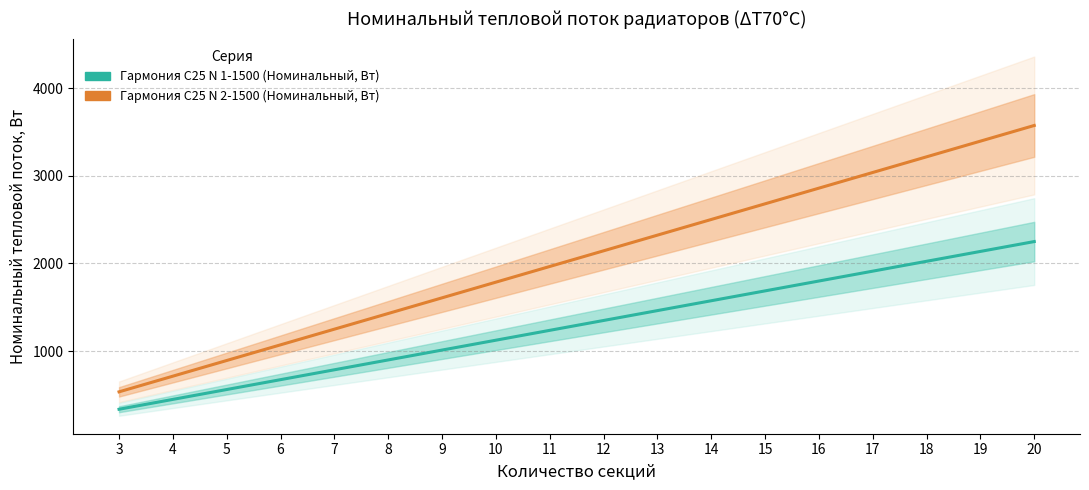

Does the chart have visible grid lines?

Yes